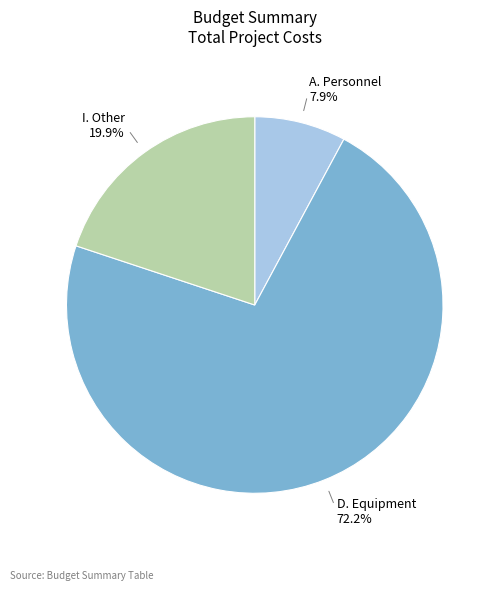

To the nearest percent, what is the difference between the D. Equipment and I. Other slice percentages?

52%